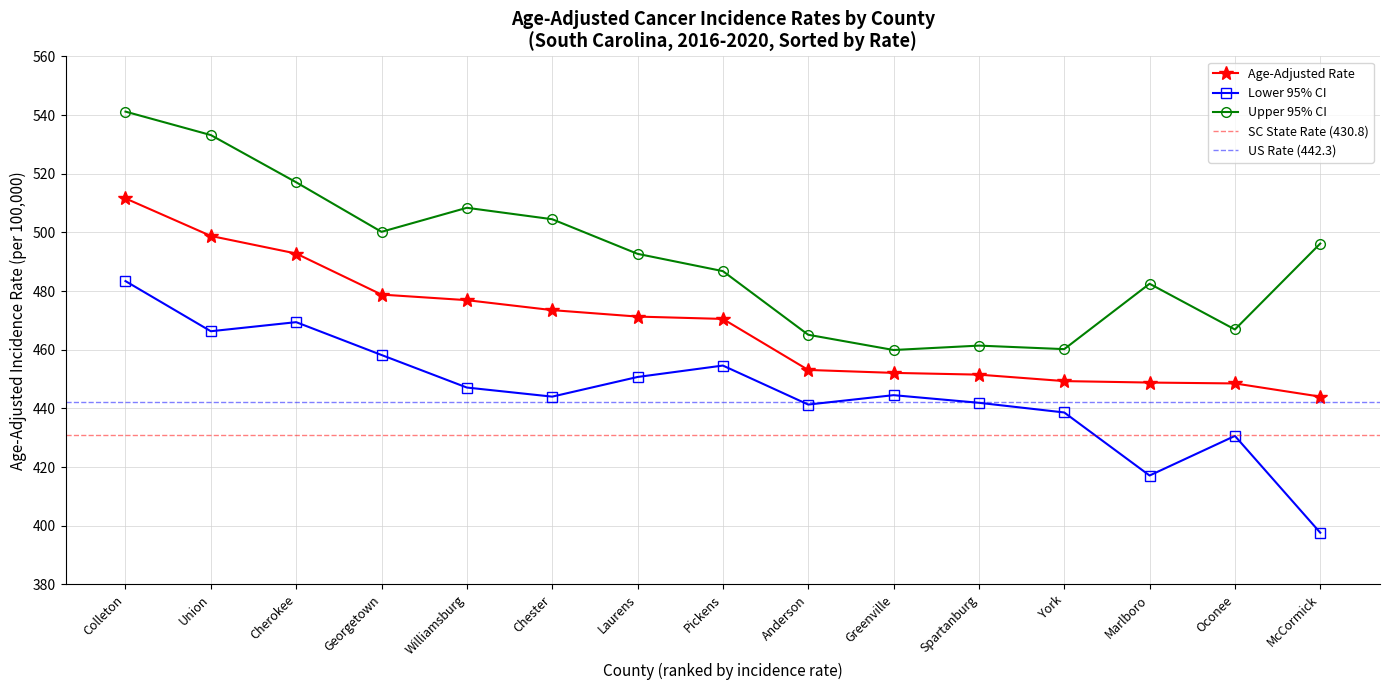

What is the greatest value displayed?

541.2